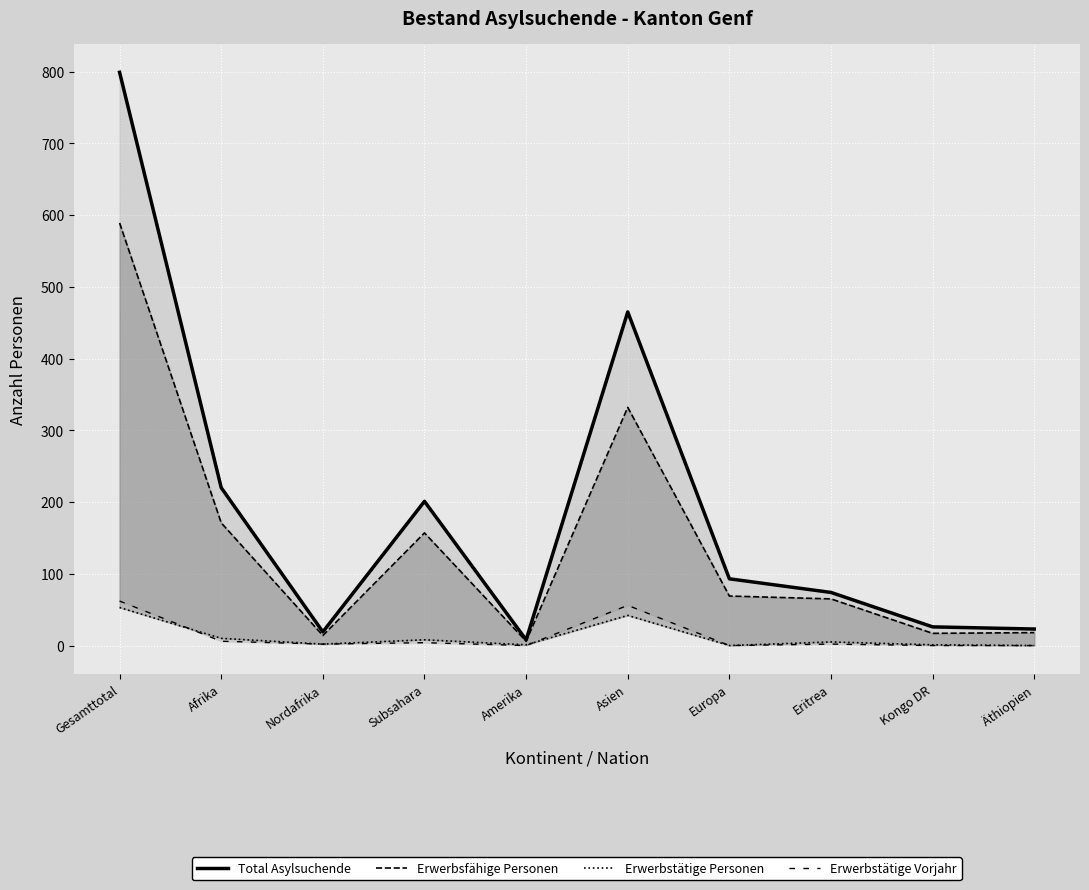

True or false: Erwerbstätige Vorjahr has a value of 62 at Gesamttotal.

True